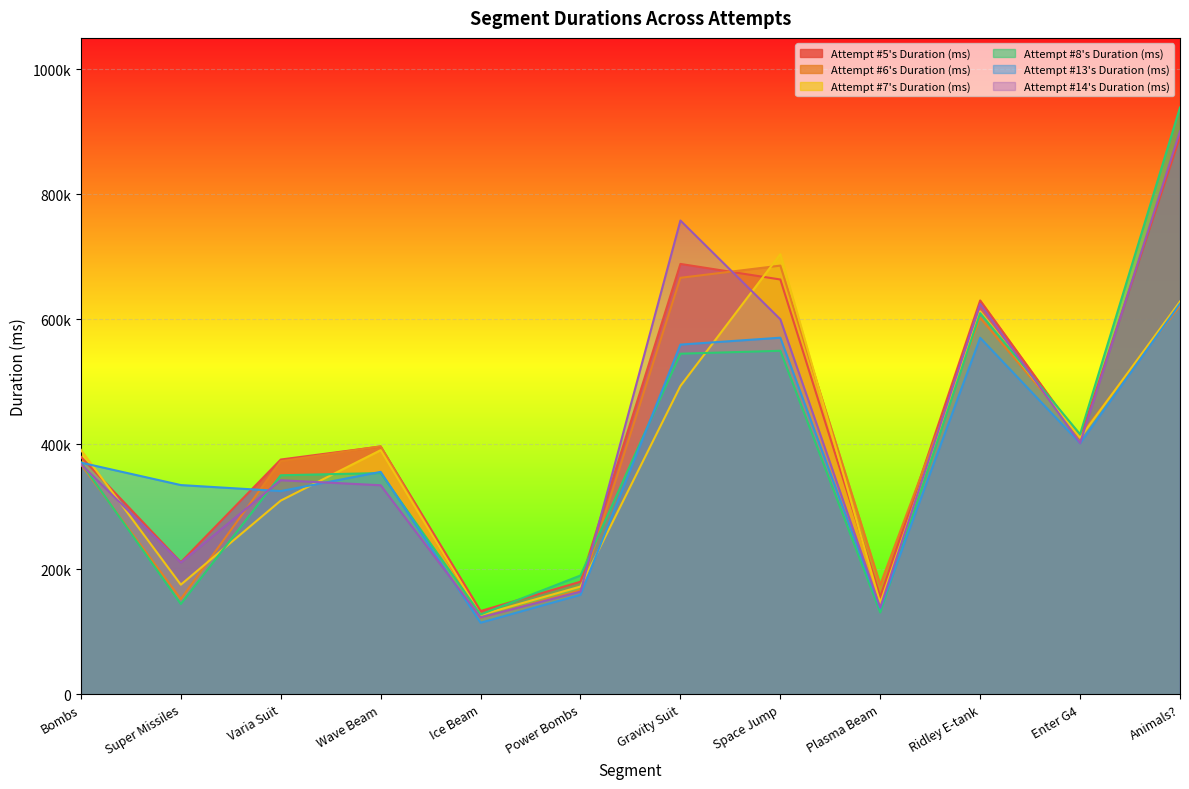

Rank the series at Enter G4 from lowest to highest value.

Attempt #13's Duration (ms), Attempt #14's Duration (ms), Attempt #5's Duration (ms), Attempt #7's Duration (ms), Attempt #6's Duration (ms), Attempt #8's Duration (ms)